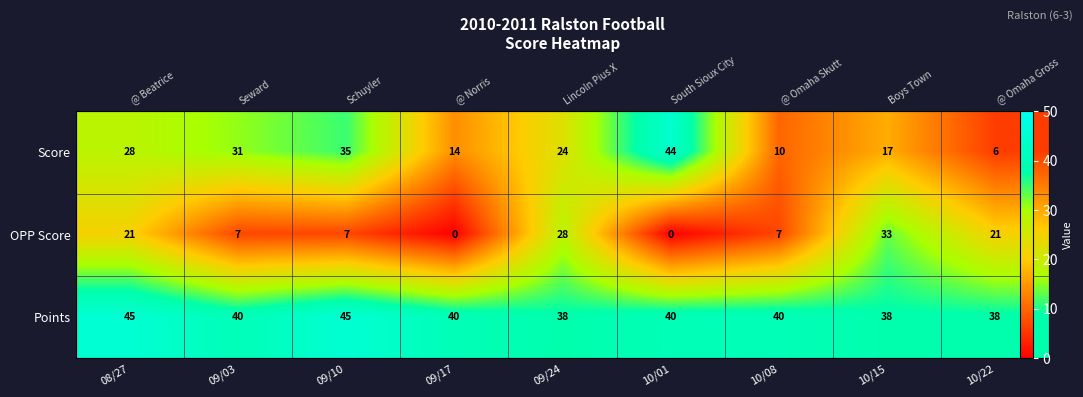

Count the Points values in the range 38 to 40.

7